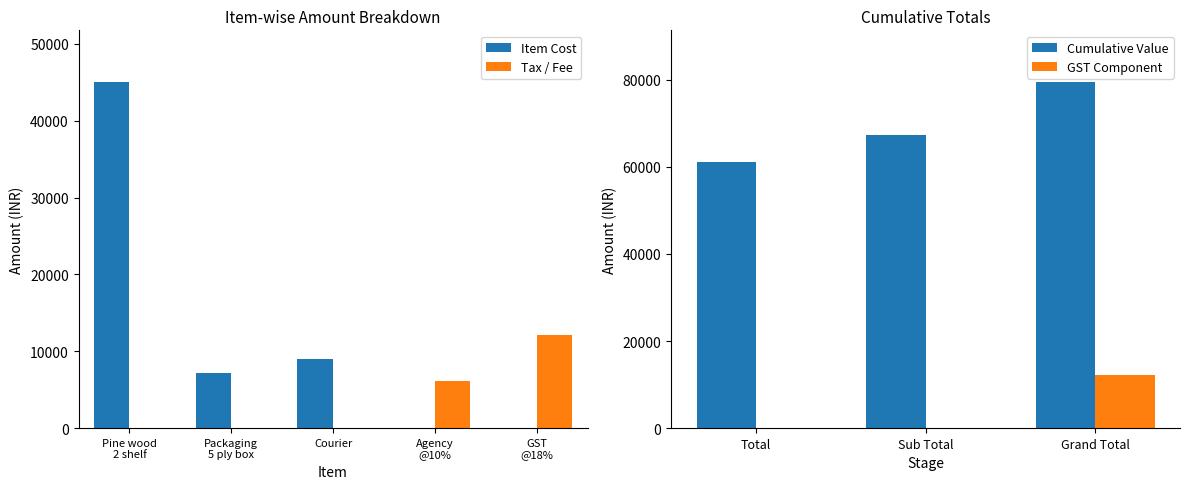

Are the bars grouped side by side (vs. stacked)?

Yes